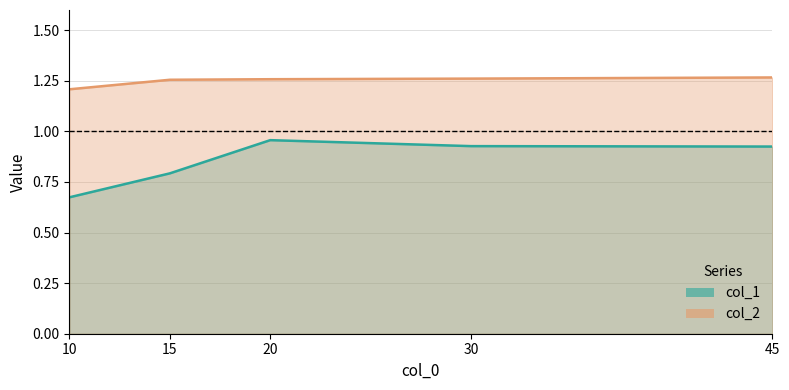

At which category is the sum across all series the highest?

20